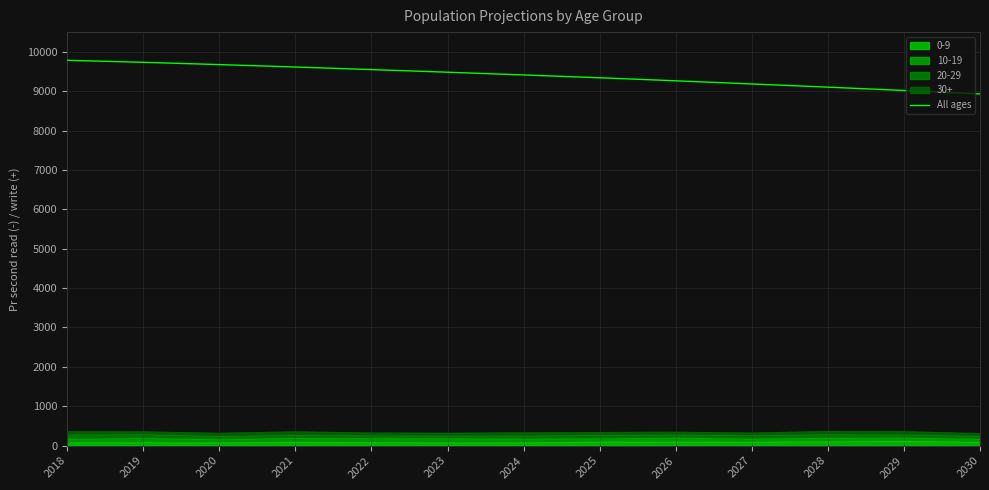

Is it true that the value at 2023 is 9481.8?

True